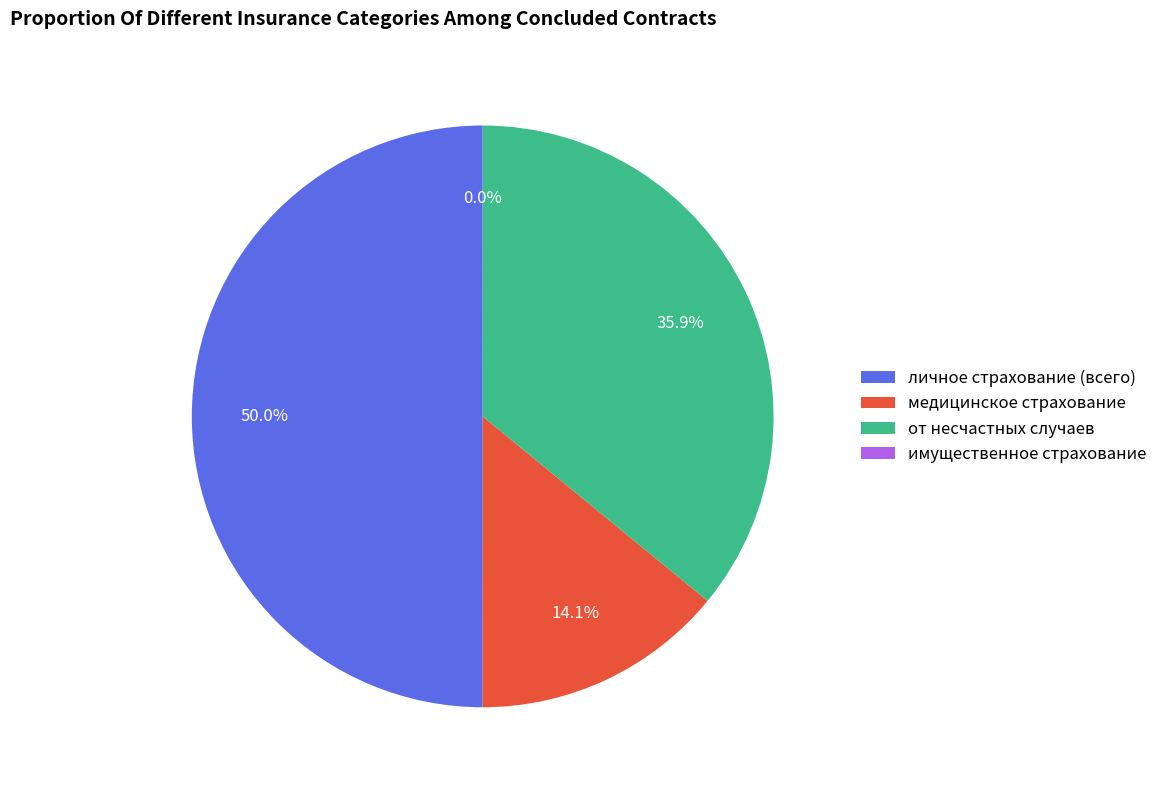

What percentage is NOT represented by от несчастных случаев?

64.1%